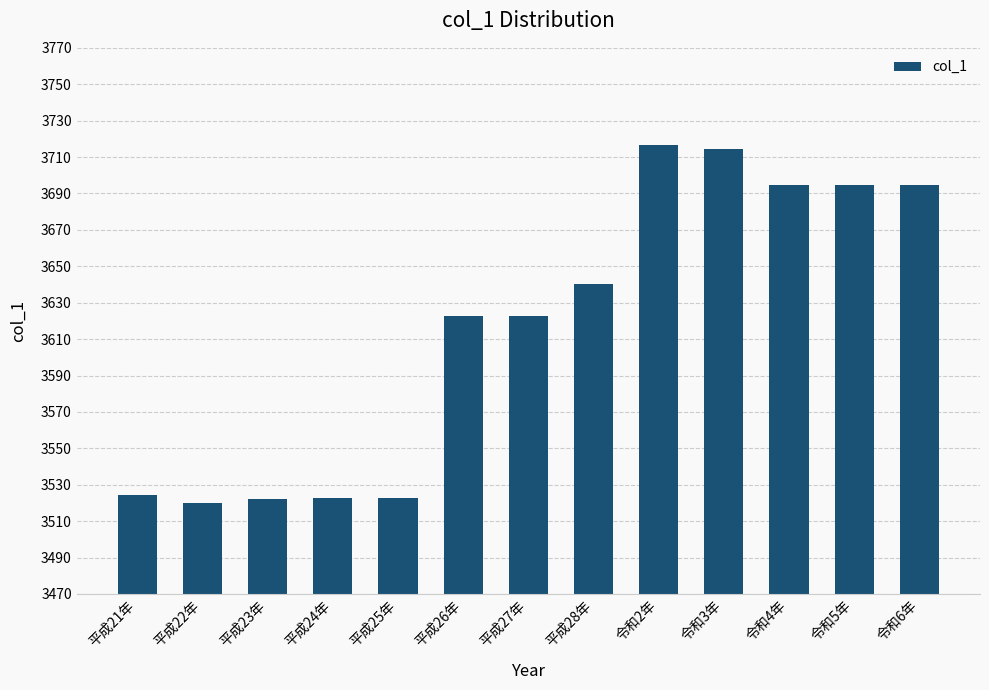

Between 平成24年 and 令和5年, which is larger?

令和5年